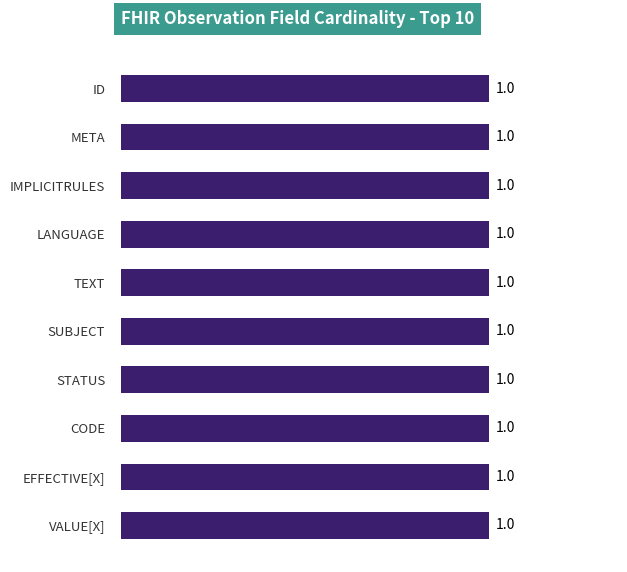

How many data points does each series have?

10